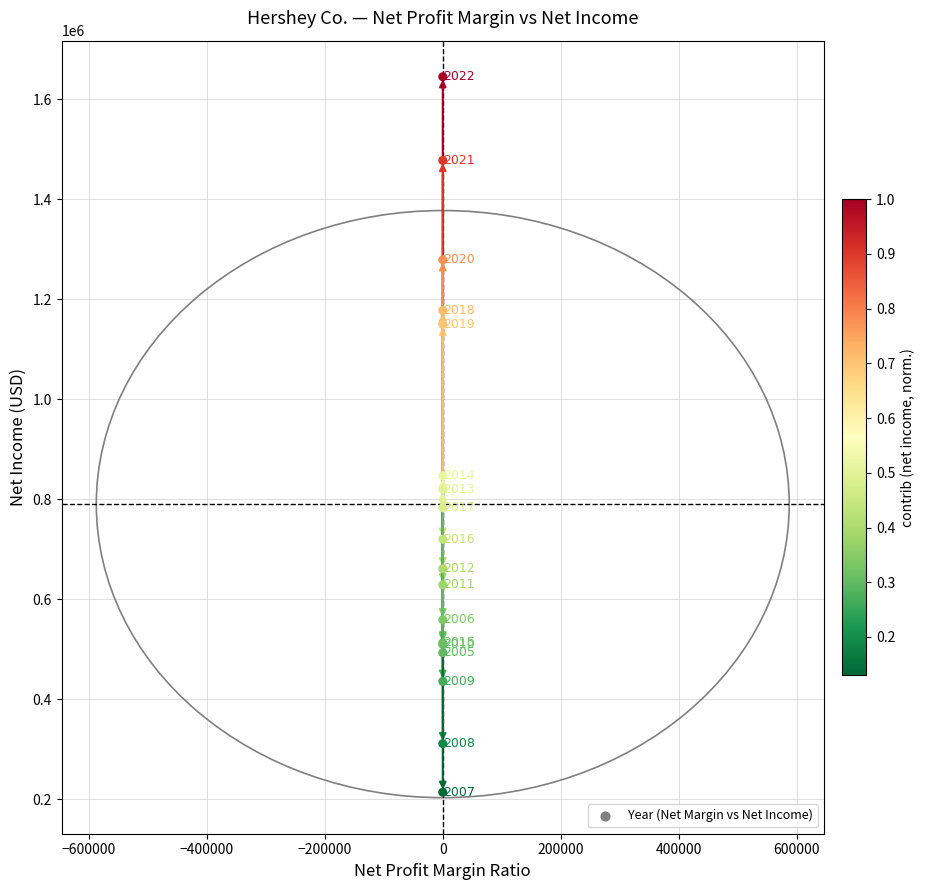

What Y value in the scatter plot is closest to 929485?

846912